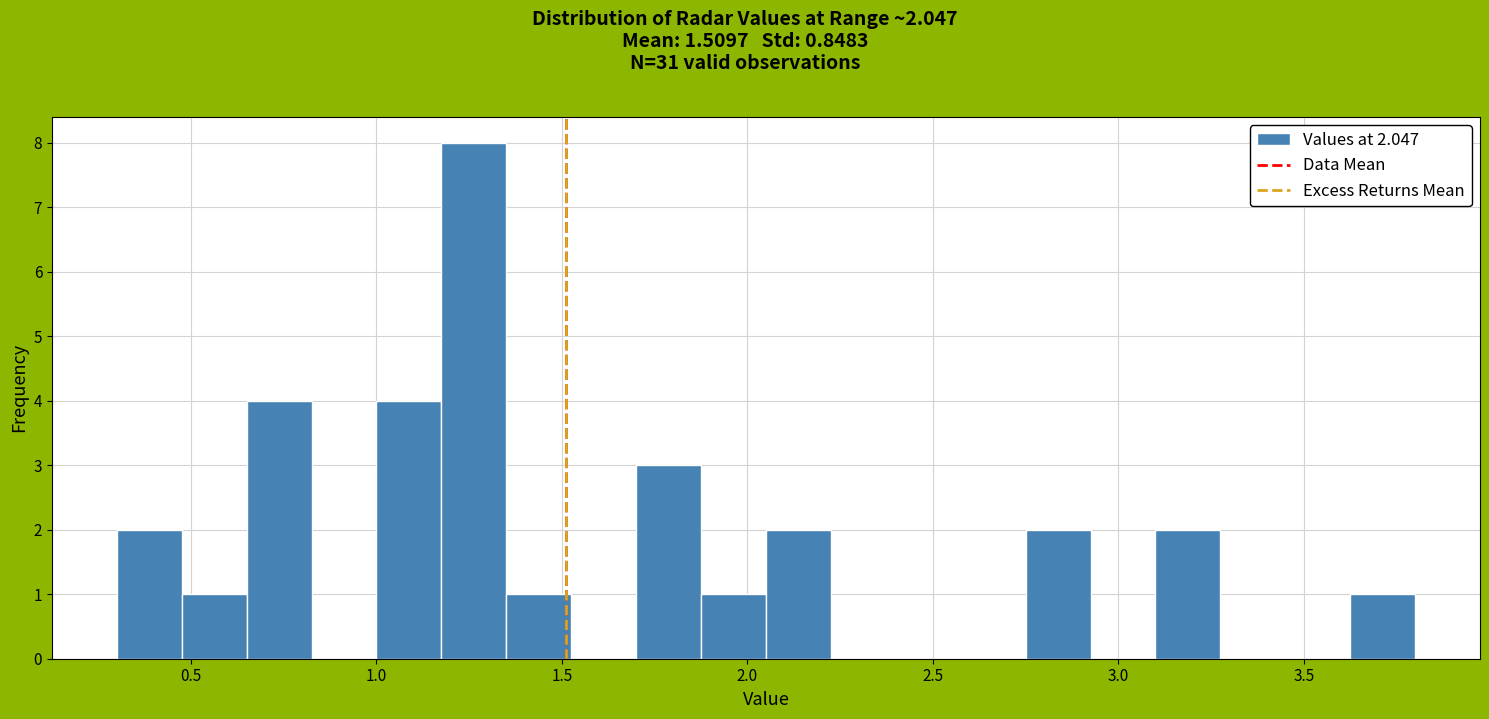

Read against the x-axis, roughly where is the centre of the tallest bar?

1.25